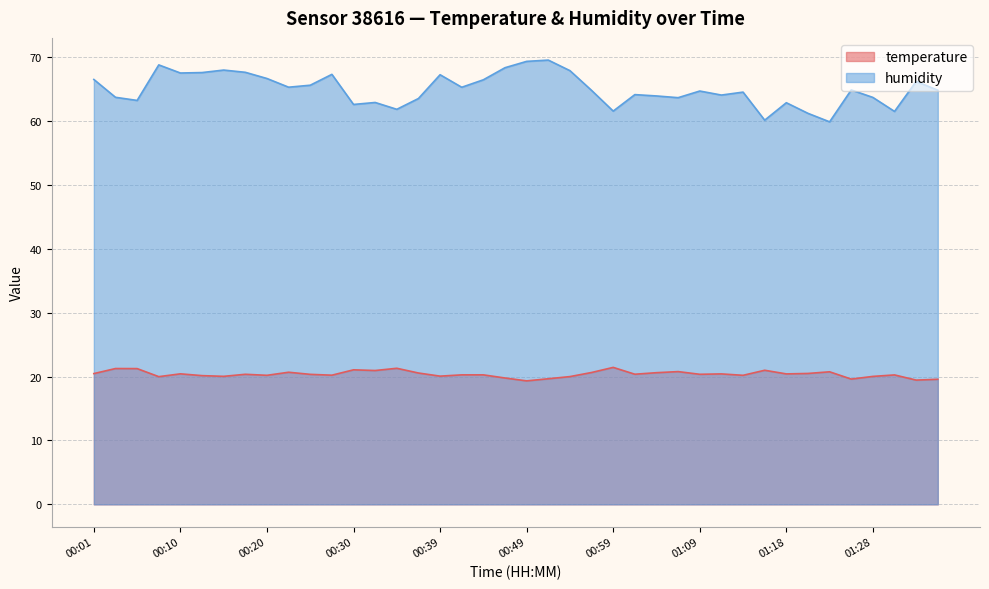

List the series in order of their peak value, highest first.

humidity, temperature